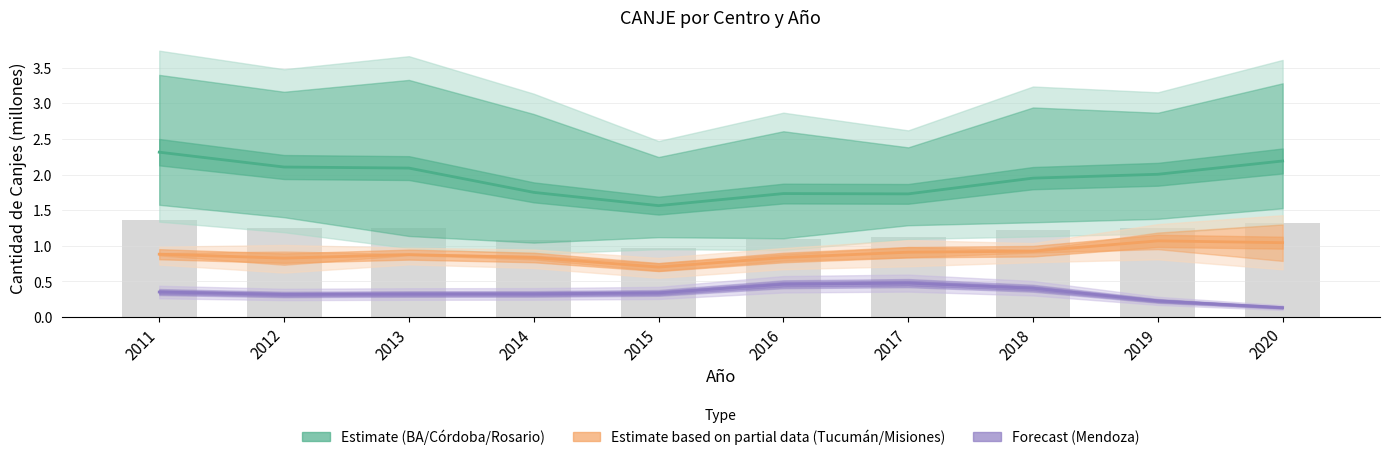

What is the value of the Estimate (BA/Córdoba/Rosario) bar at the 1st from the left?

2.3